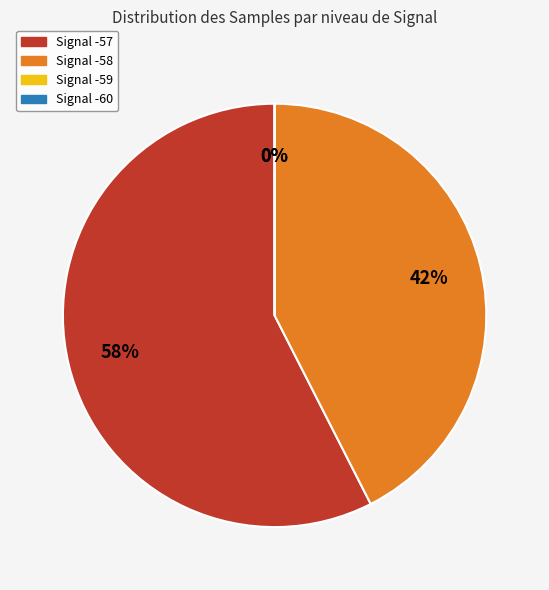

Does -58 account for over 50% of the chart?

No